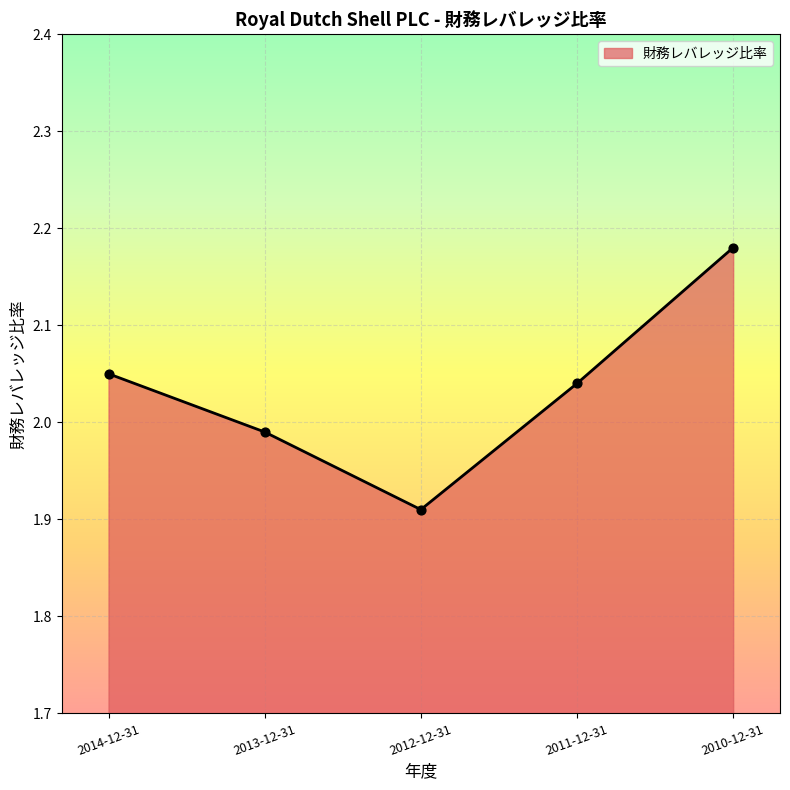

Between 2012-12-31 and 2011-12-31, which is larger?

2011-12-31